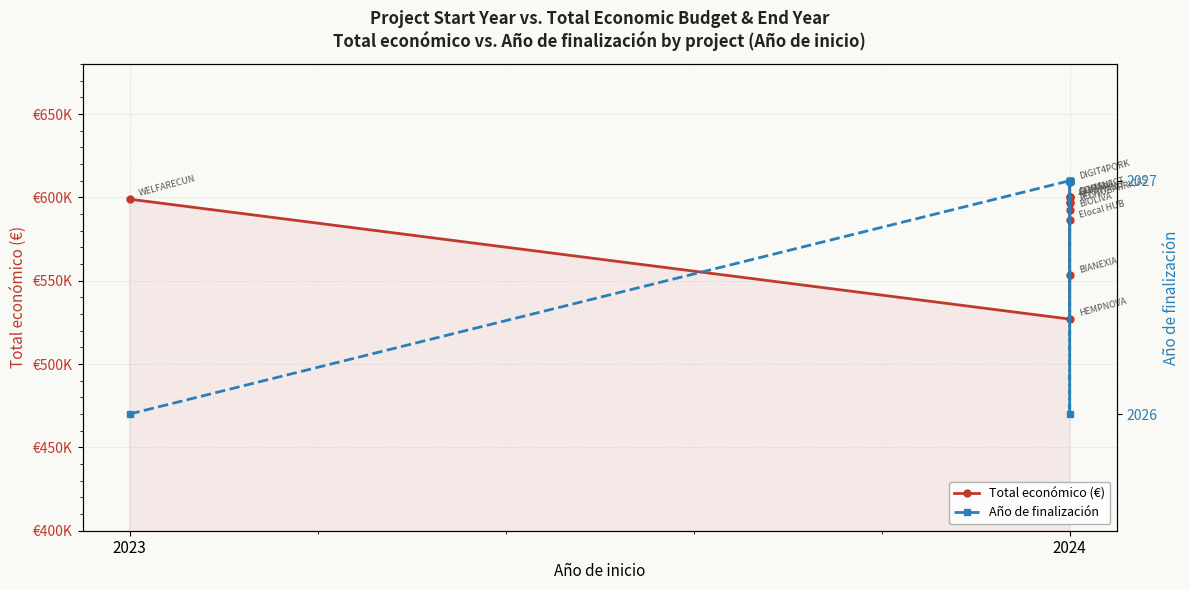

How many data points in Año de finalización are less than 2027?

2